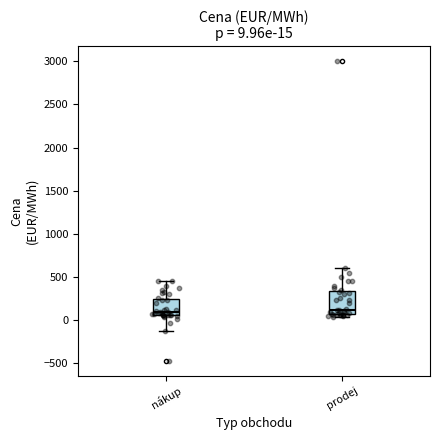

Comparing the boxes themselves (not the whiskers), which one is the tallest?

prodej